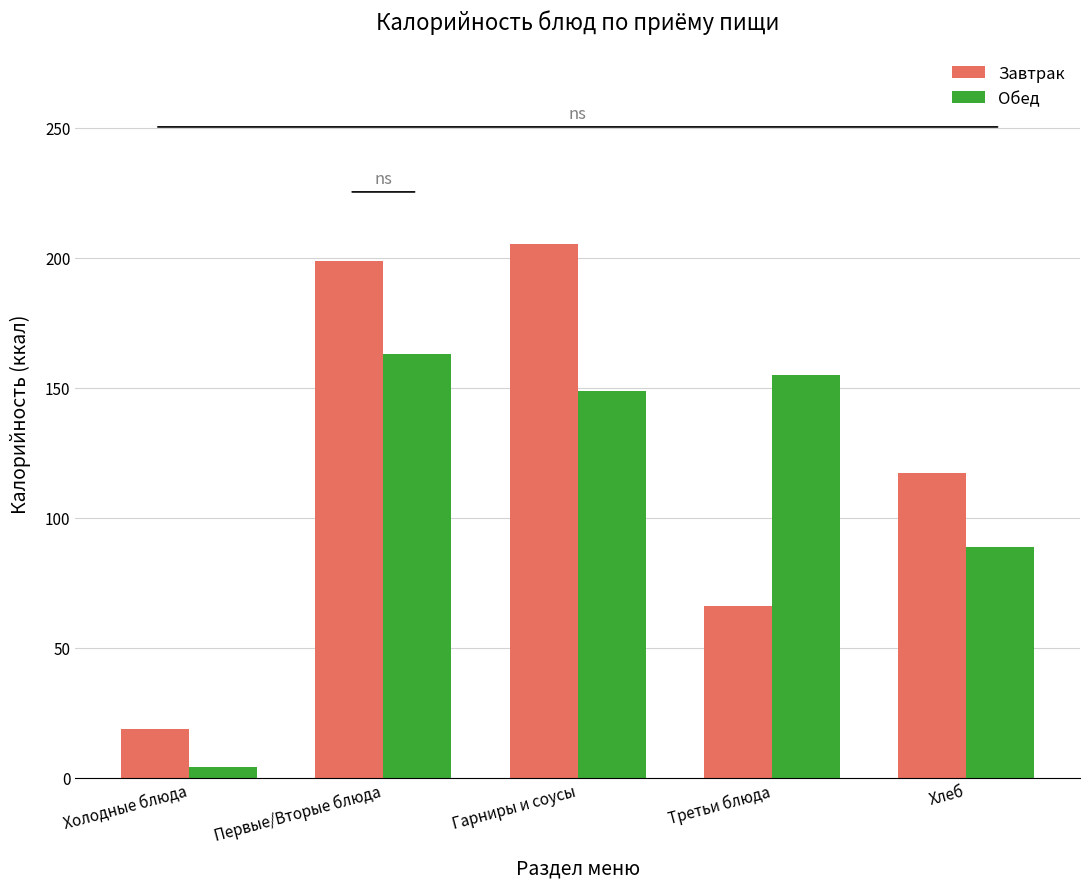

At which category is the sum across all series the highest?

Первые/Вторые блюда